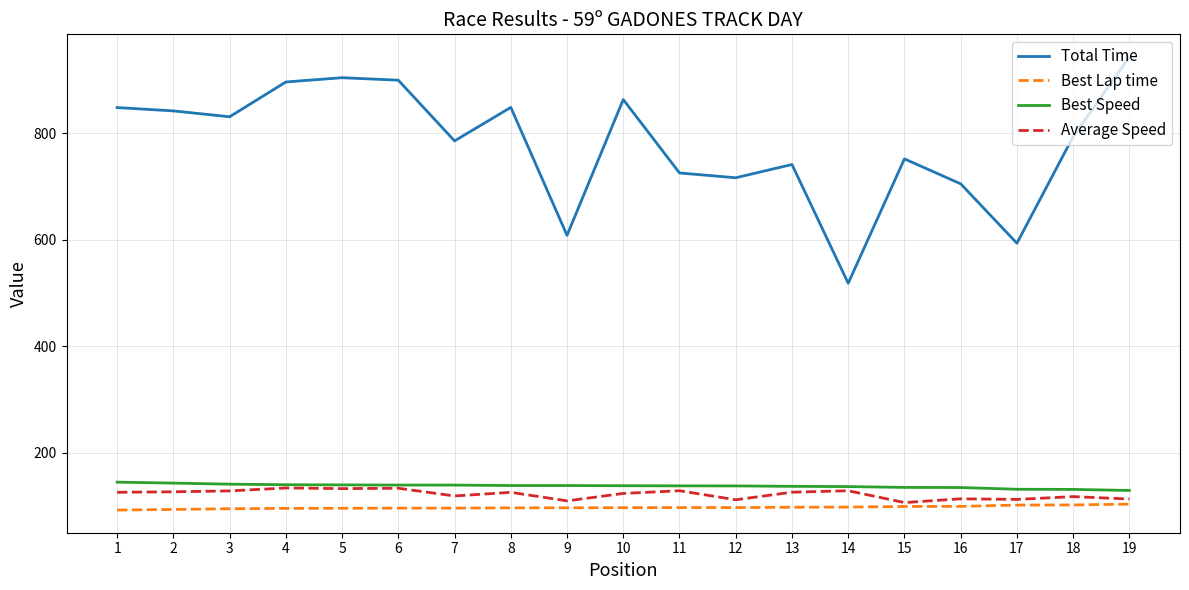

What is the lowest value of the Total Time series?

518.2